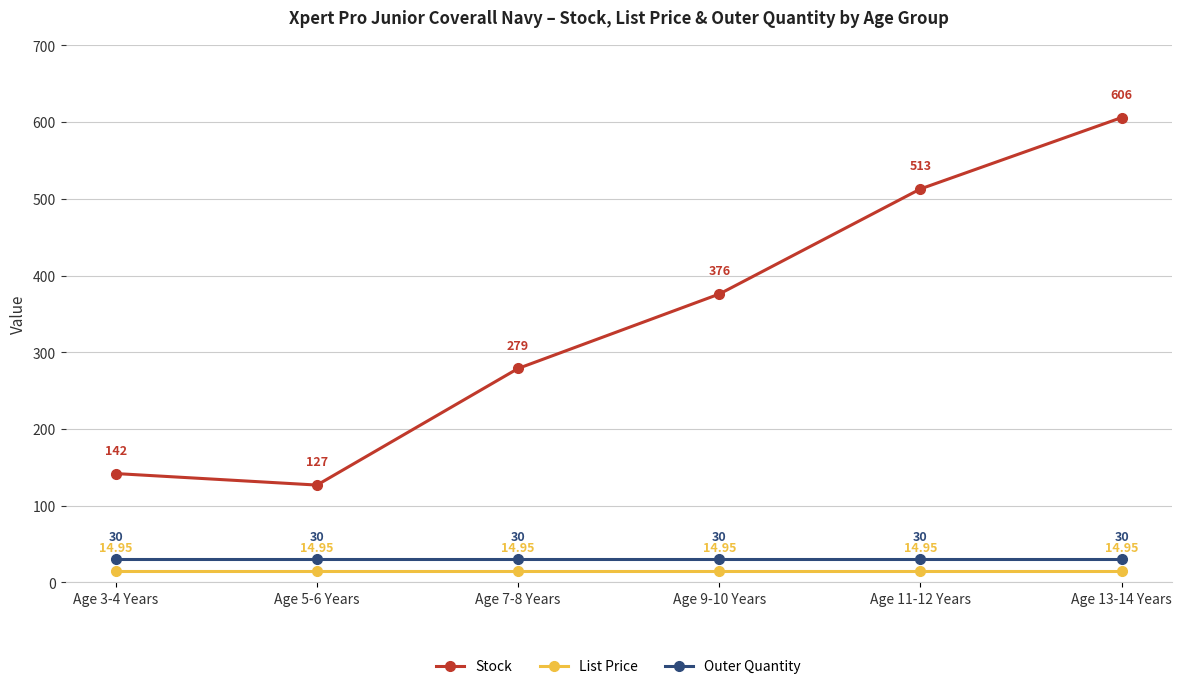

In Stock, how many points are lower than both neighbors (excluding endpoints)?

1